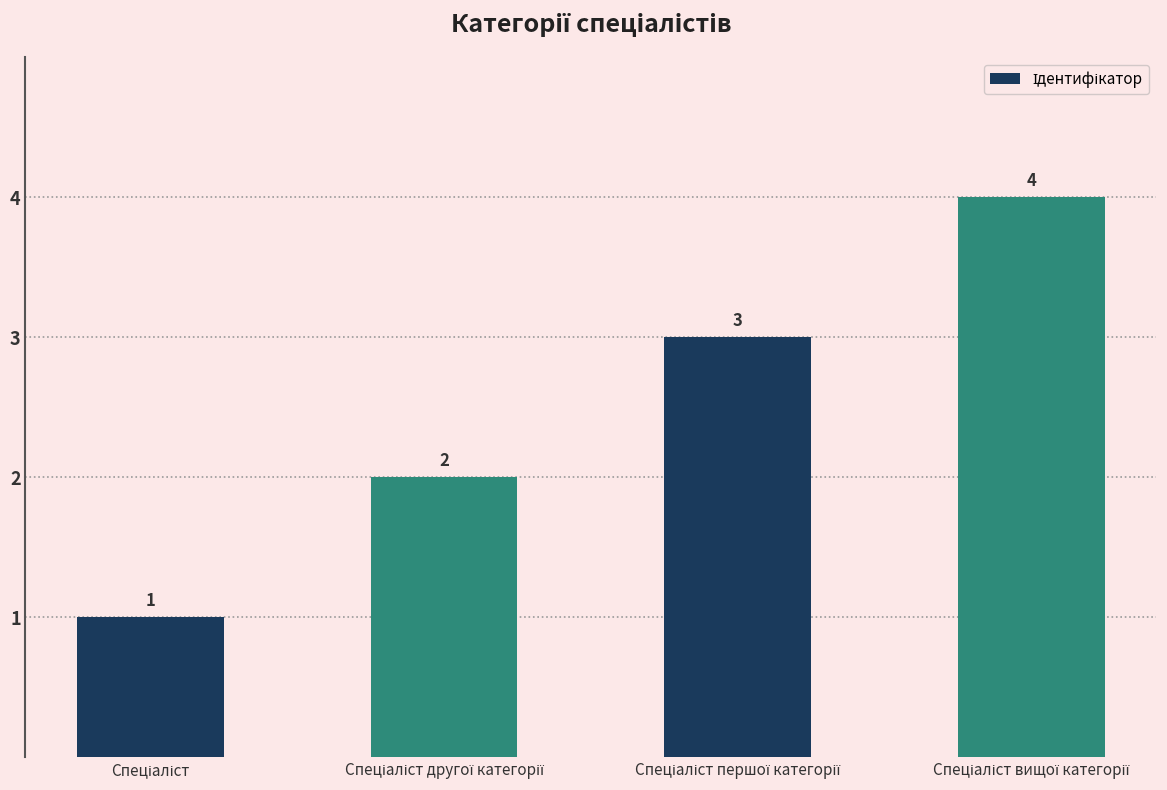

What is the maximum value shown in the chart?

4